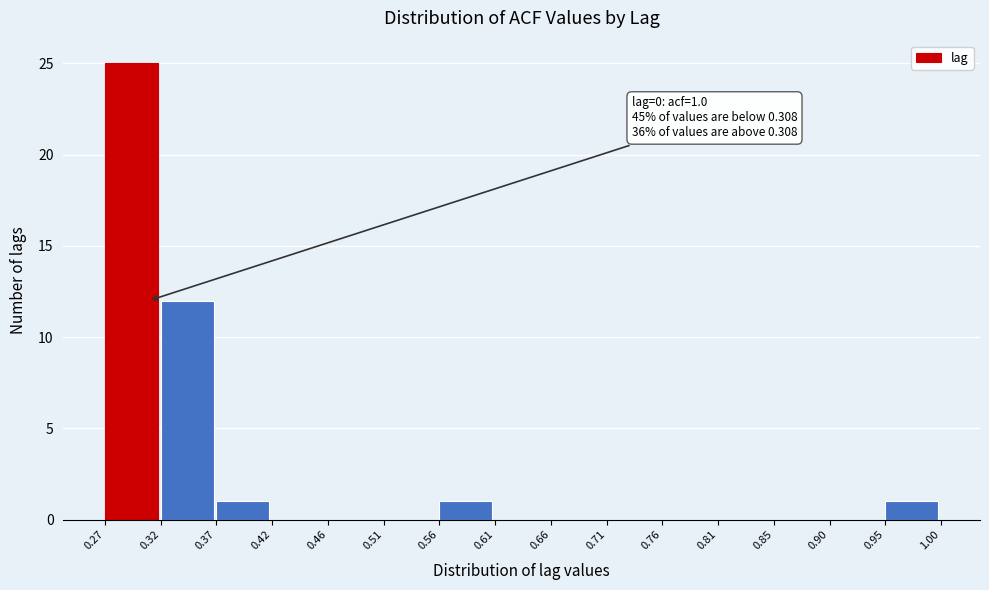

Over which range of the x-axis is the bar tallest?

0.27 to 0.32